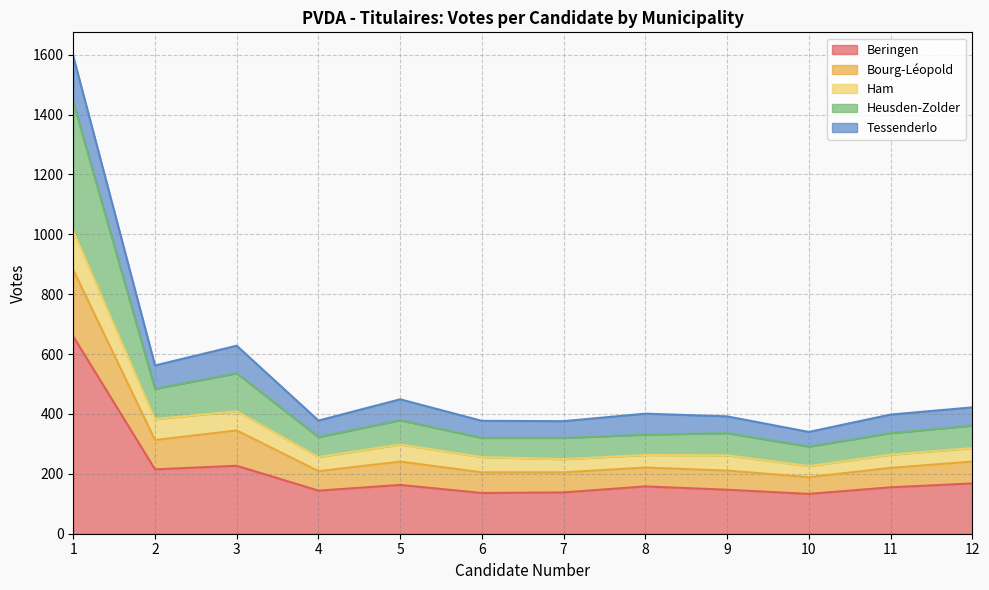

What is the total value across all series at 7?

376